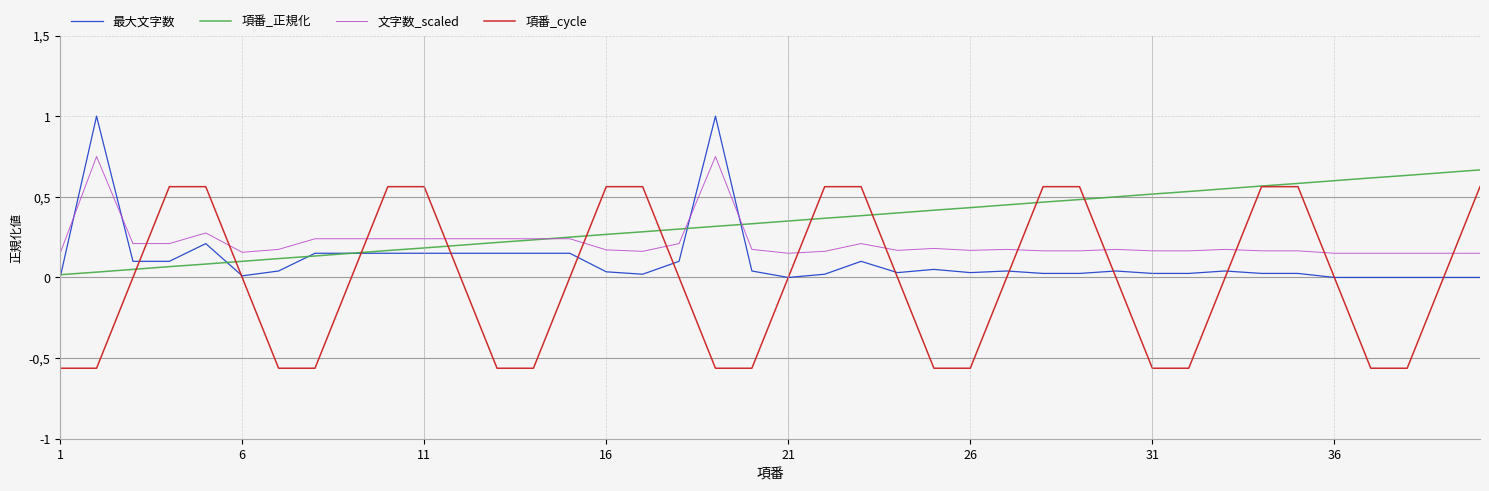

What is the lowest value of the 文字数_scaled series?

0.1